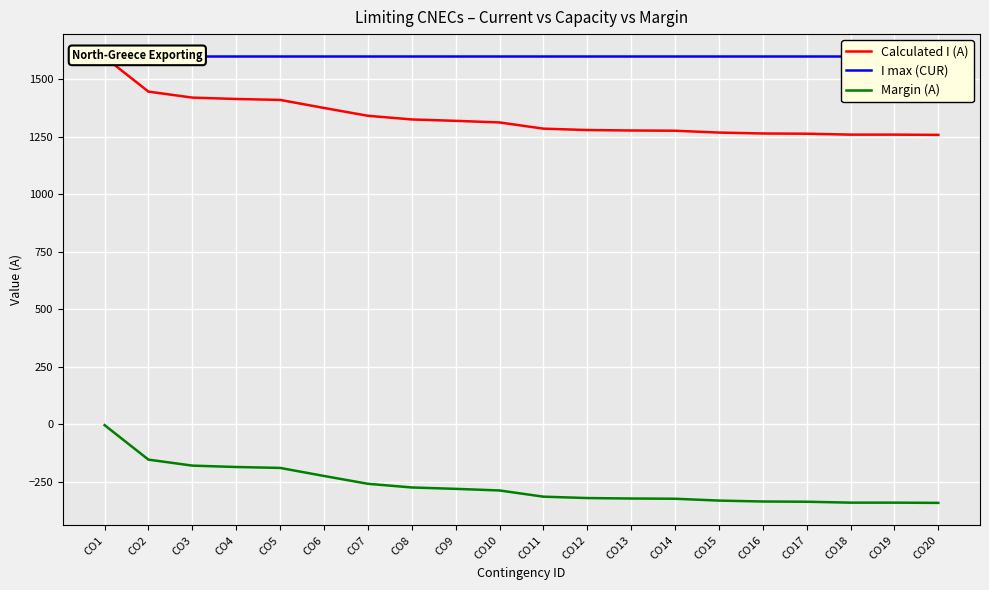

The value of Calculated I (A) at CO13 is 1278. True or false?

True